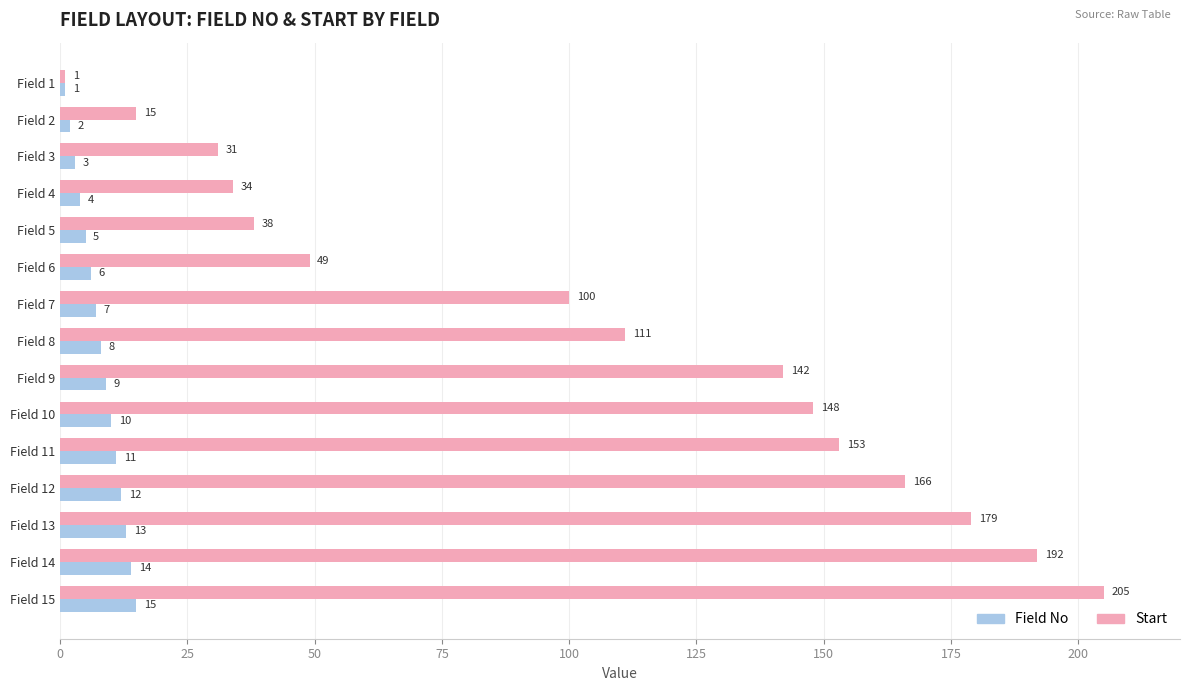

What is the smallest value displayed?

1